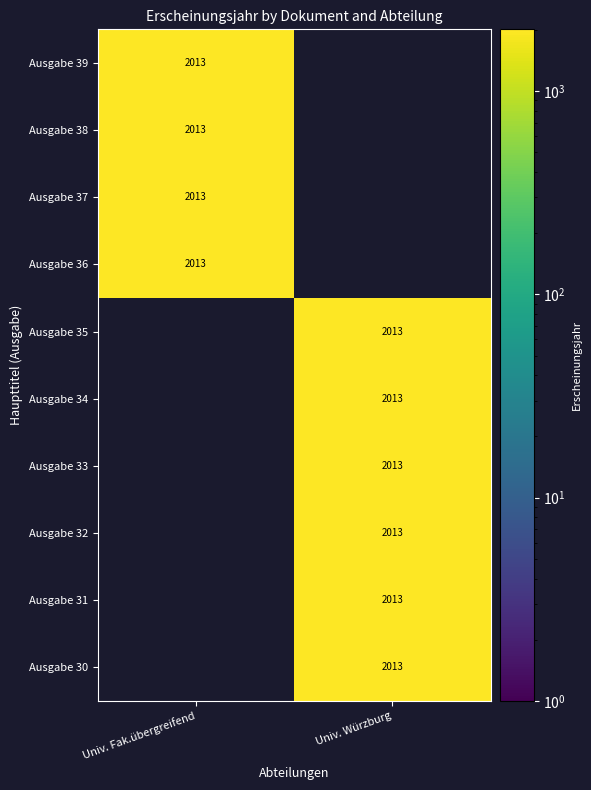

Reading right to left, what are all the values shown in this chart?

Universität - Fakultätsübergreifend: OPUS4-6738=0	OPUS4-6761=0	OPUS4-6774=0	OPUS4-6776=0	OPUS4-6782=0	OPUS4-6794=0	OPUS4-9063=2013	OPUS4-9326=2013	OPUS4-9562=2013	OPUS4-9563=2013
Universität Würzburg: OPUS4-6738=2013	OPUS4-6761=2013	OPUS4-6774=2013	OPUS4-6776=2013	OPUS4-6782=2013	OPUS4-6794=2013	OPUS4-9063=0	OPUS4-9326=0	OPUS4-9562=0	OPUS4-9563=0